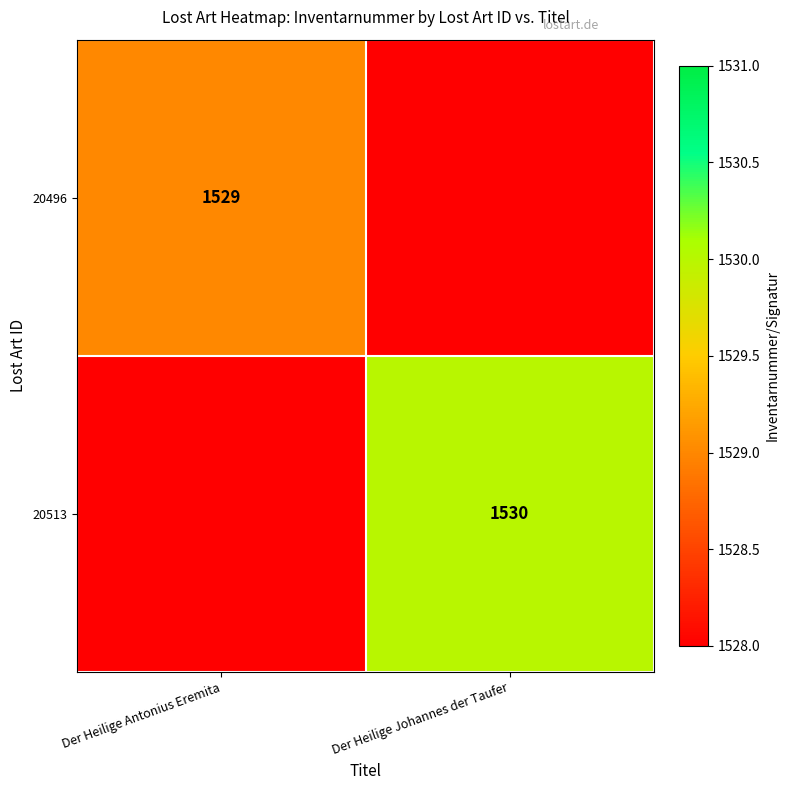

The value of 20496 at Der Heilige Antonius Eremita is 1529. True or false?

True